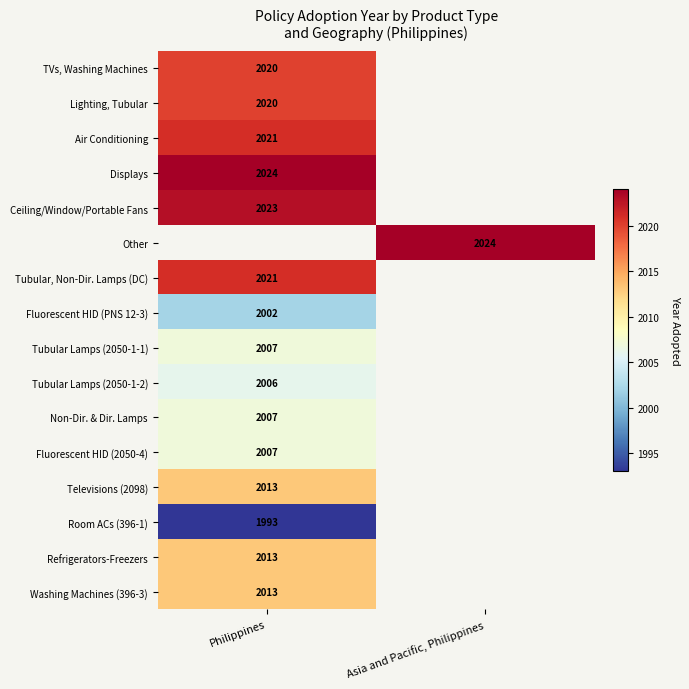

Is it true that Fluorescent HID (2050-4) equals 2007 at Philippines?

True